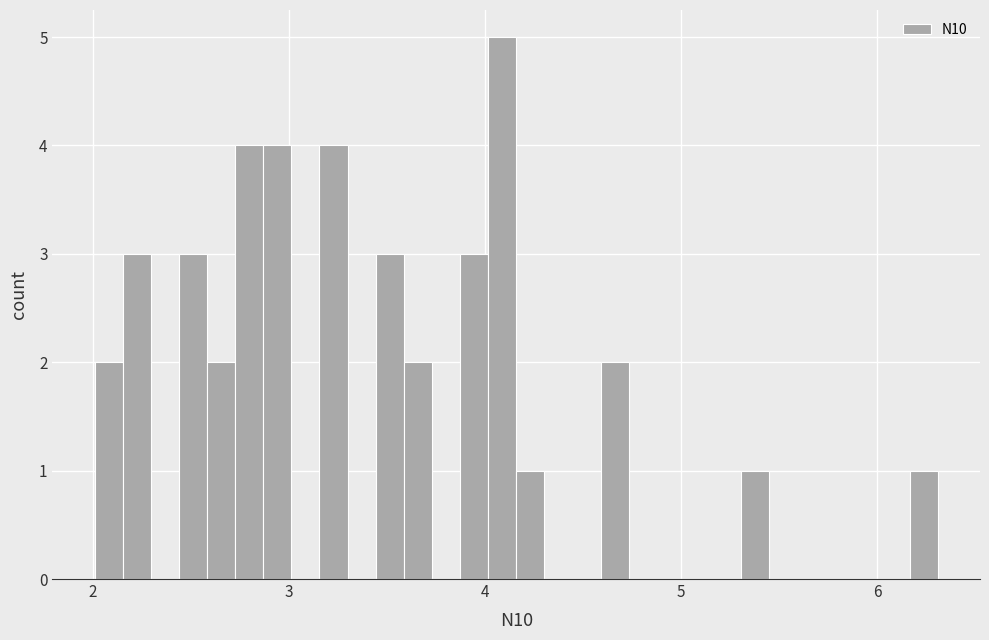

Around what value on the x-axis is the tallest bar? Give the approximate position of its centre, as read against the axis.

4.1